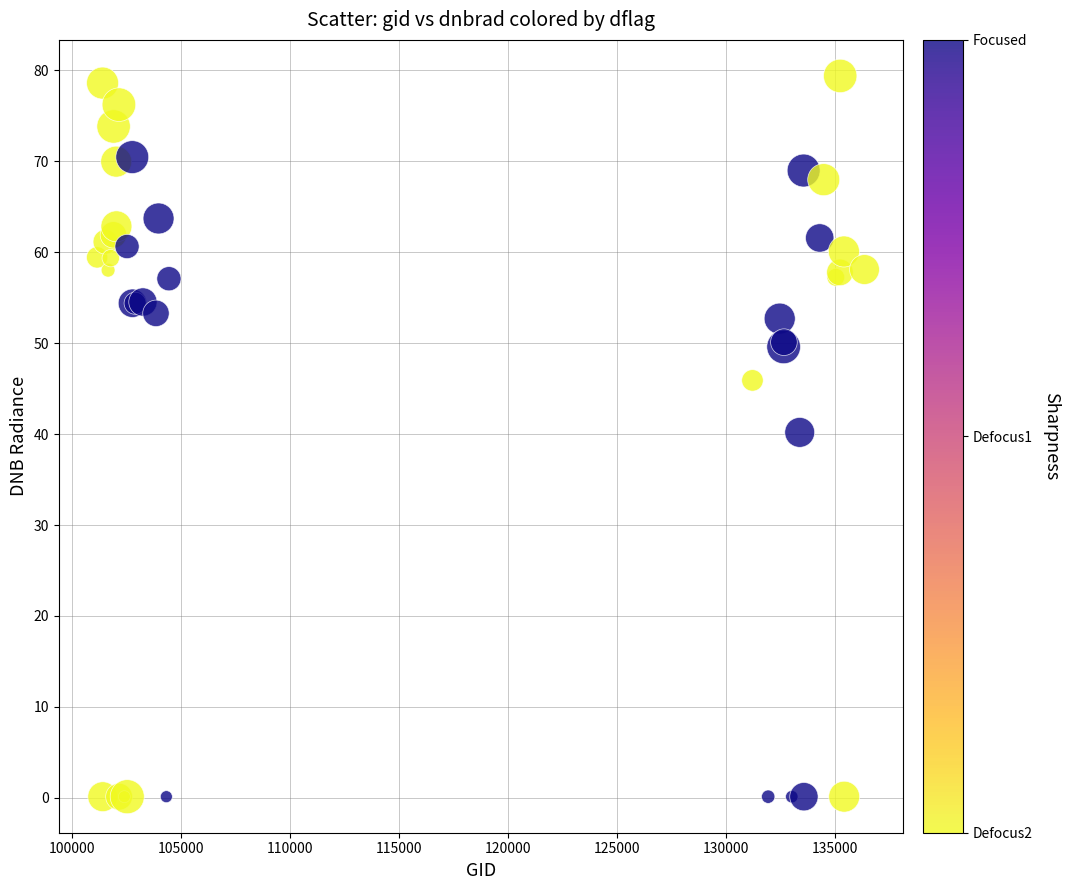

What Y value in the scatter plot is closest to 39?

40.2